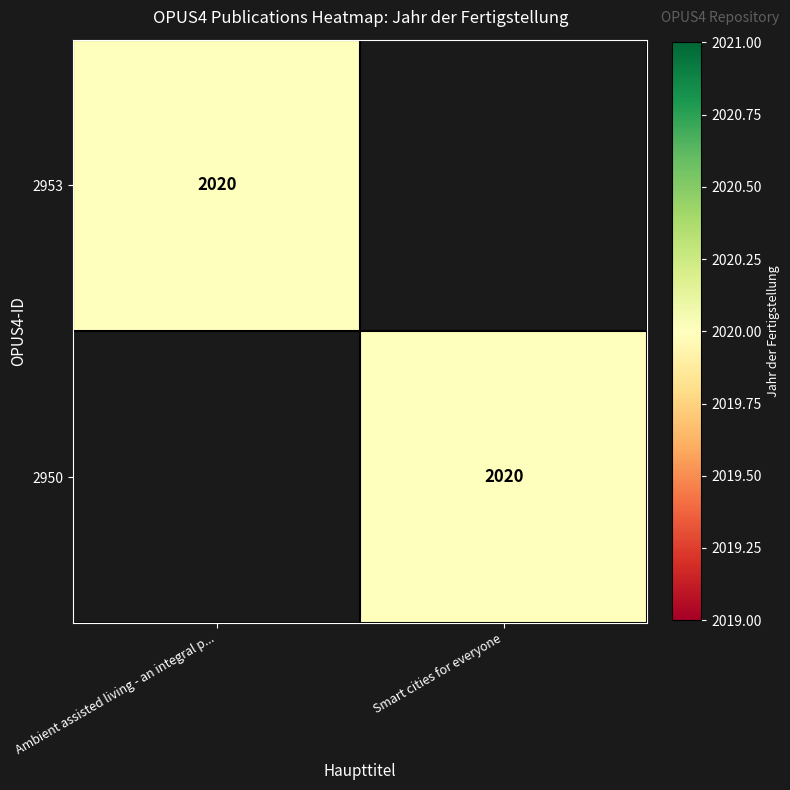

Is it true that 2950 equals 2020 at Smart cities for everyone?

True